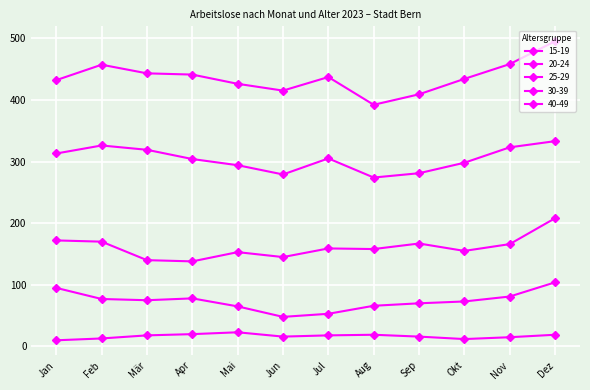

How many data points in 40-49 are less than 305?

6